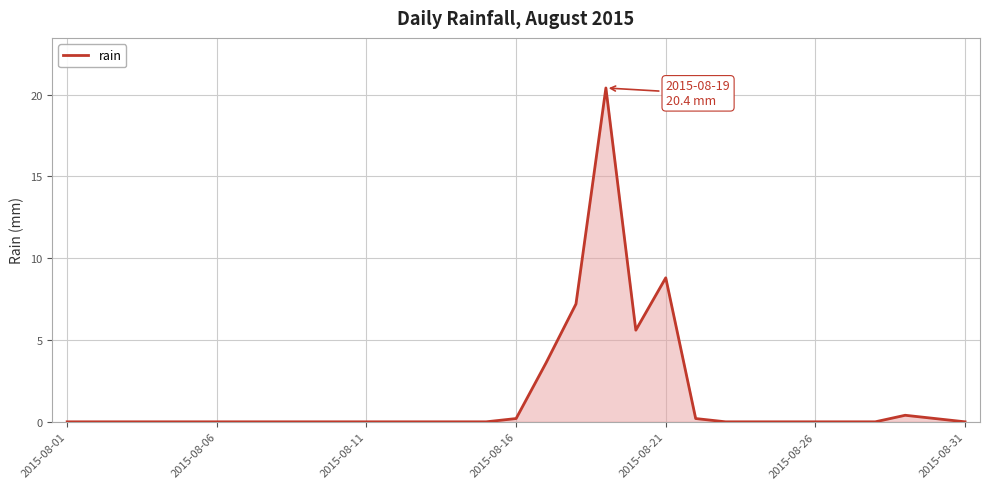

Is it true that the value at 2015-08-06 is 0.0?

True